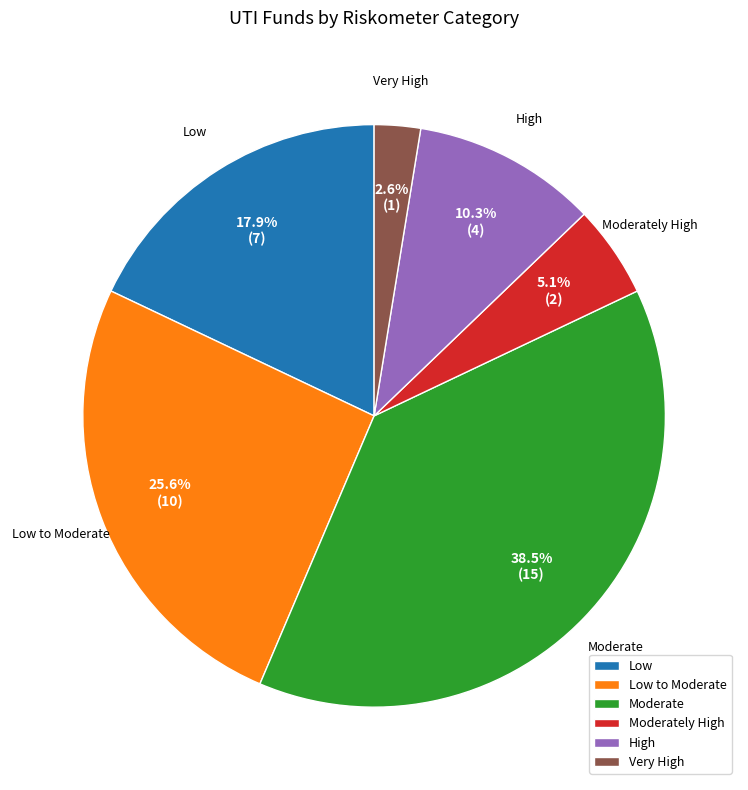

How many segments does this pie chart have?

6